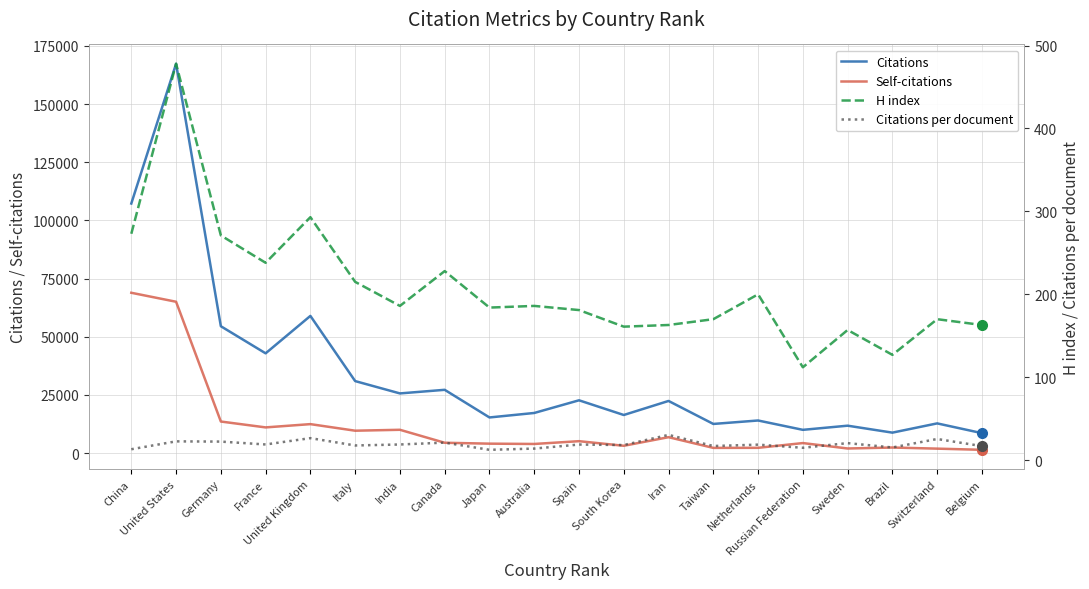

At which category does Self-citations reach its first local peak?

United Kingdom